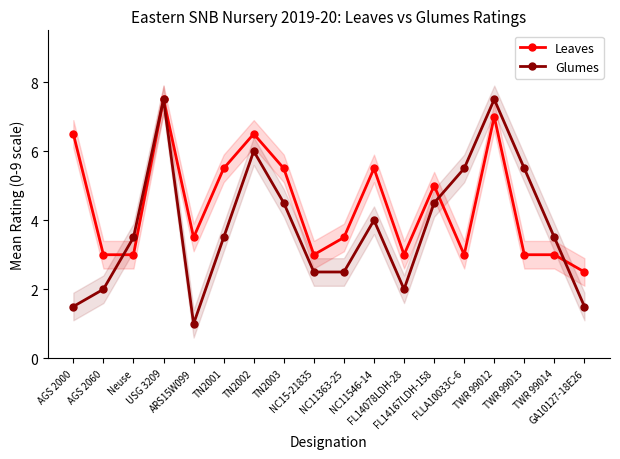

List the series in order of their peak value, lowest first.

Leaves, Glumes